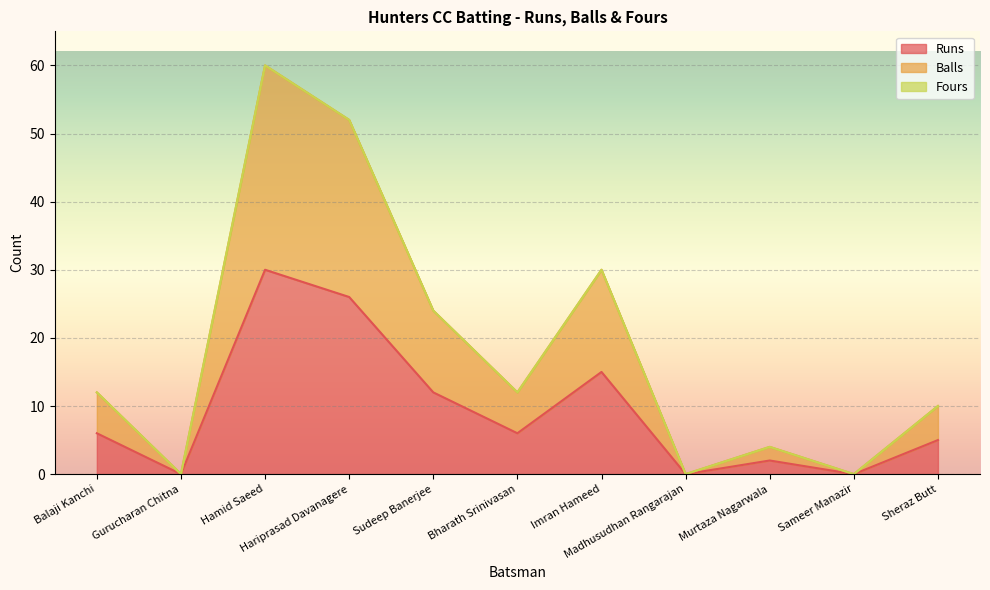

How many data points in Runs are less than 6?

5